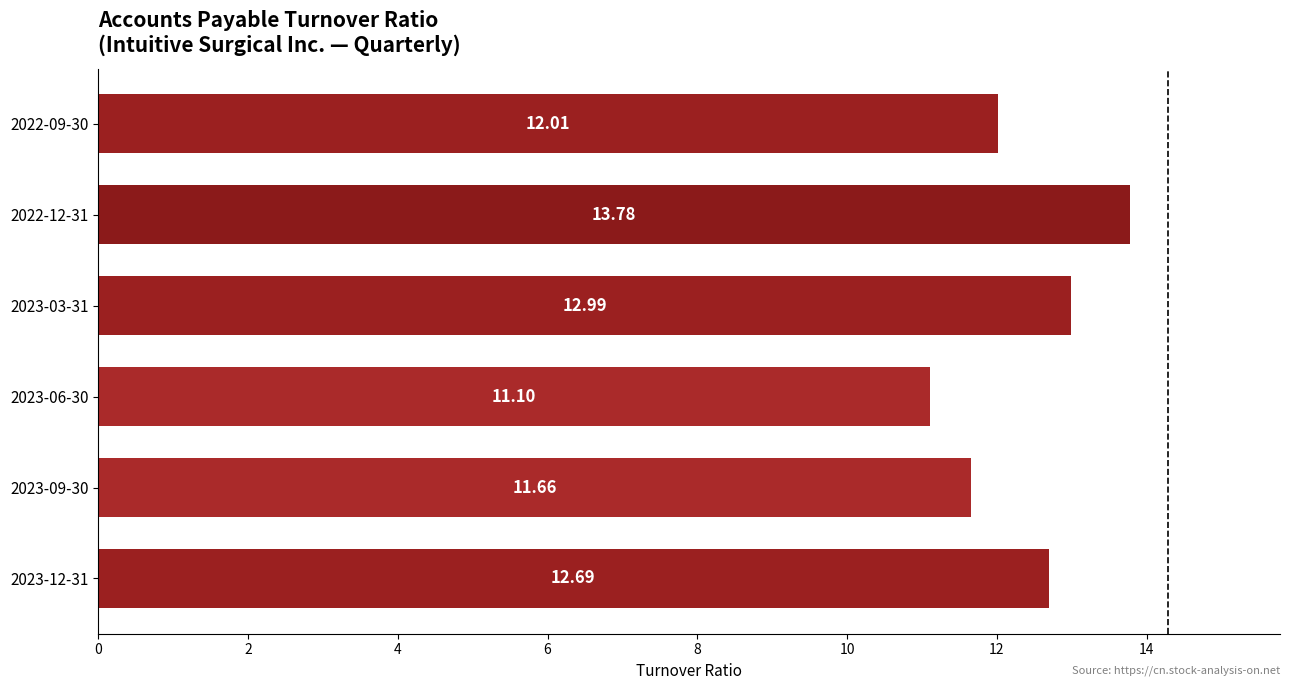

What is the sum of all values?

74.2